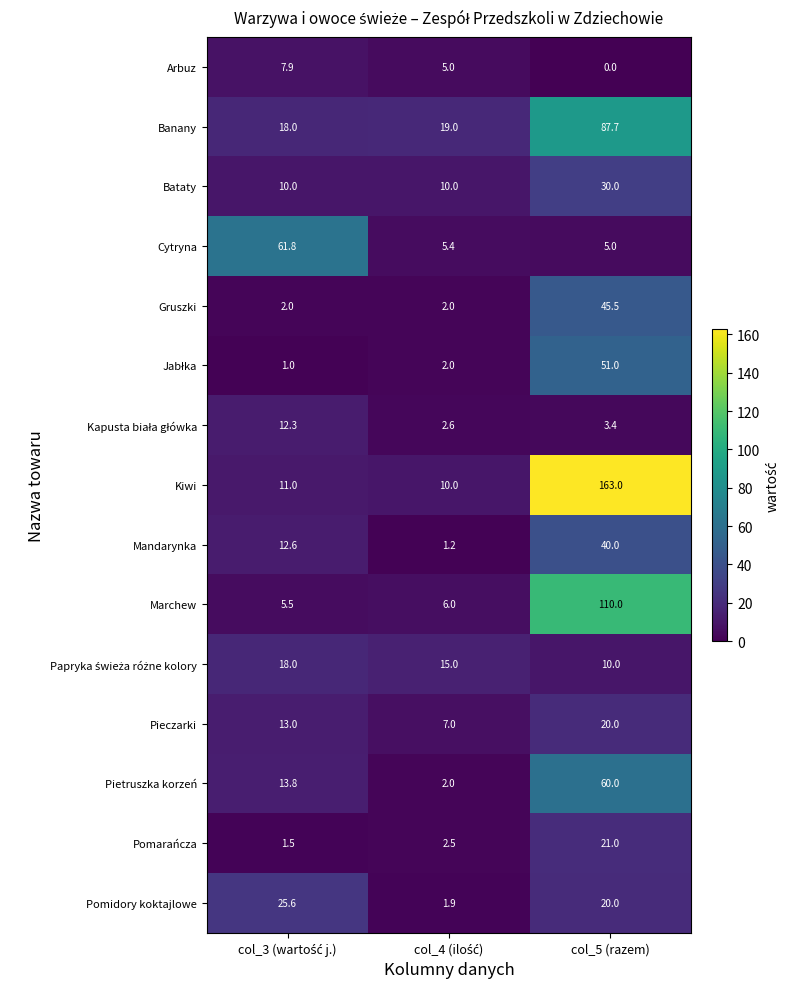

Where is Pomidory koktajlowe nearest to the value 13?

col_5 (razem)